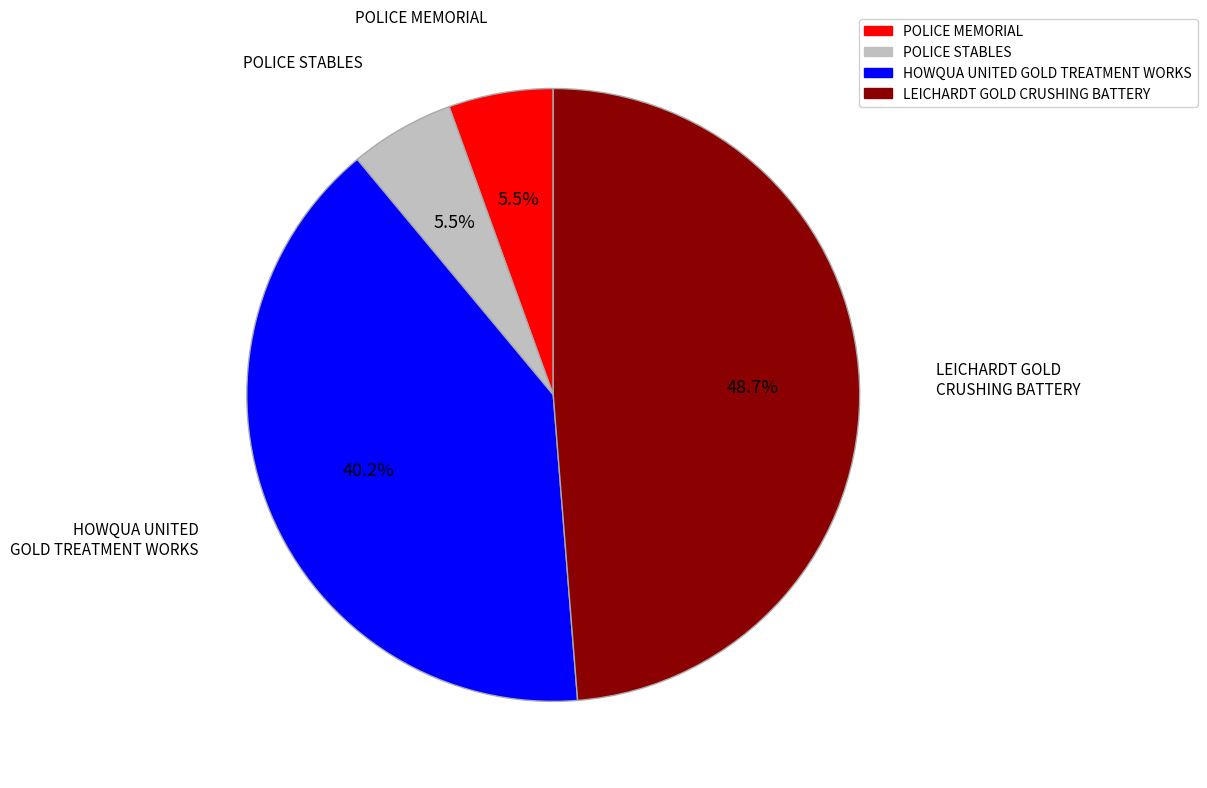

Between POLICE STABLES and HOWQUA UNITED GOLD TREATMENT WORKS, which is larger?

HOWQUA UNITED GOLD TREATMENT WORKS